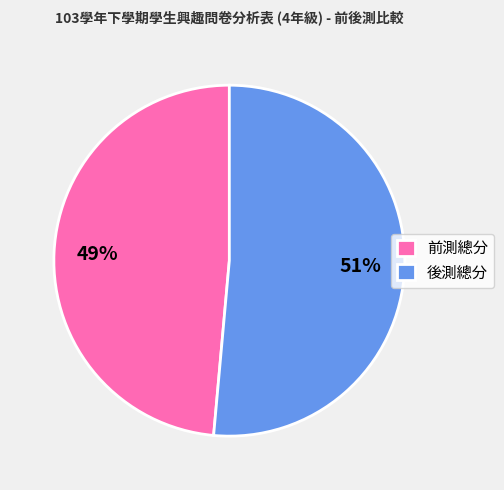

How many slices are in this pie chart?

2